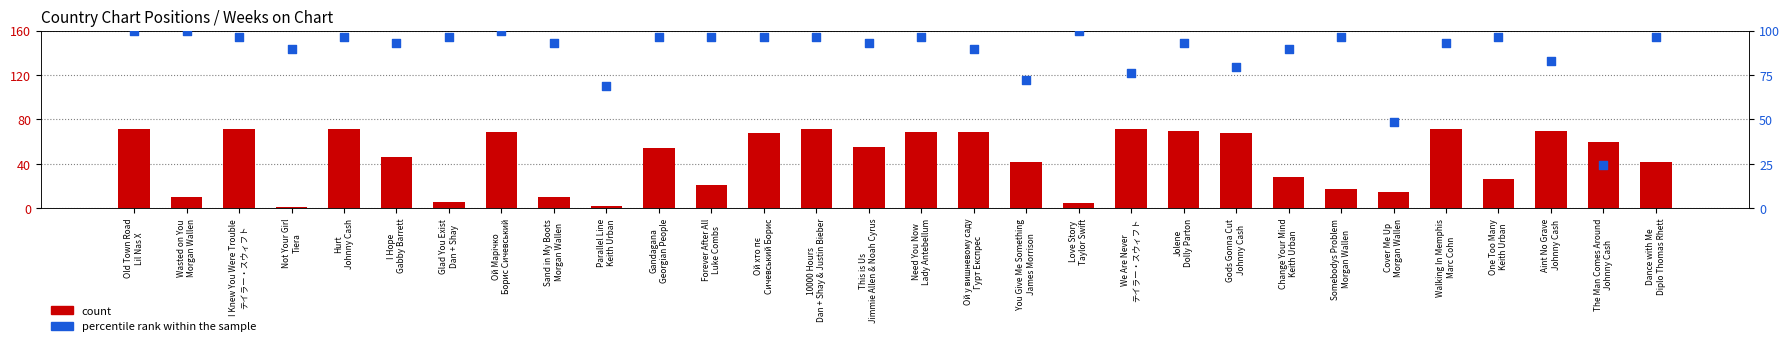

Which series has the largest total across all categories?

percentile rank within the sample